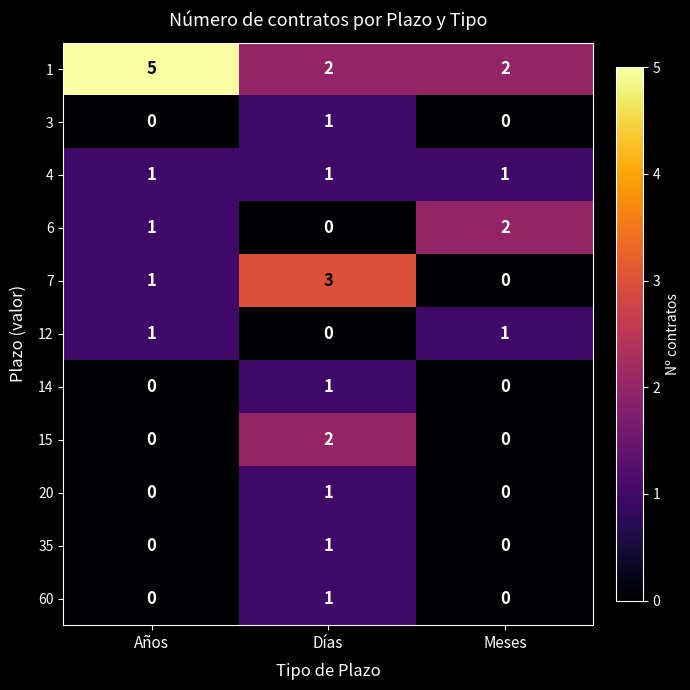

How many data points does each series have?

3